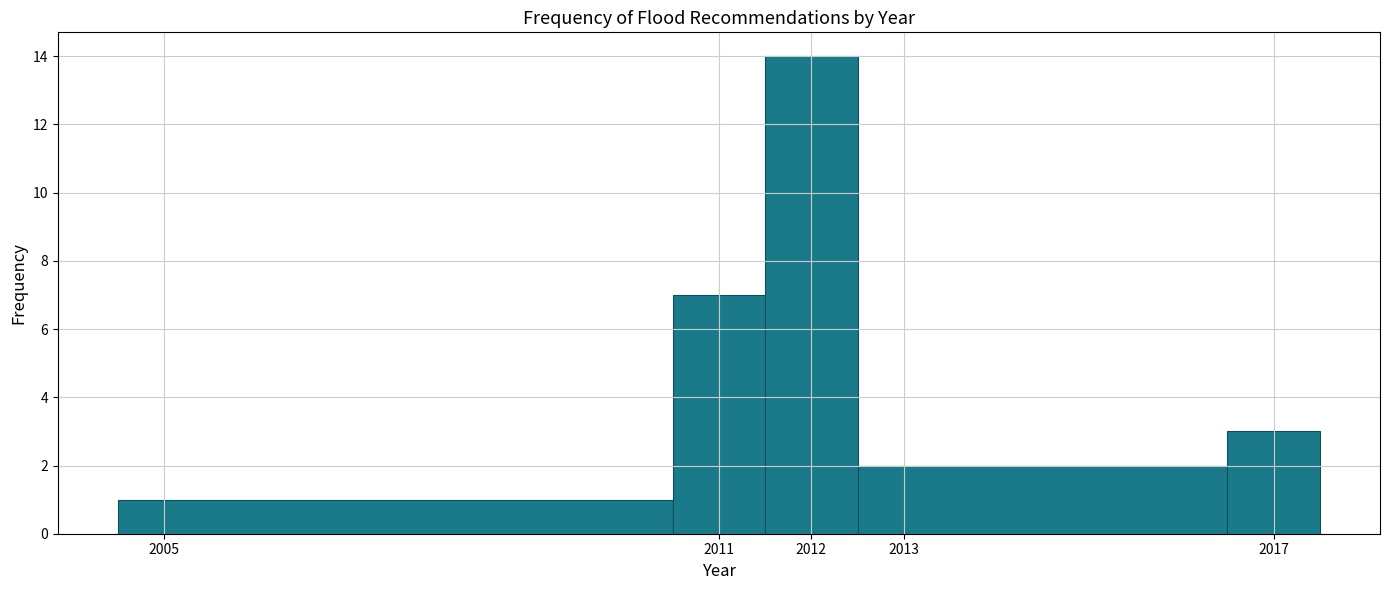

Over which range of the x-axis is the bar tallest?

2011.5 to 2012.5